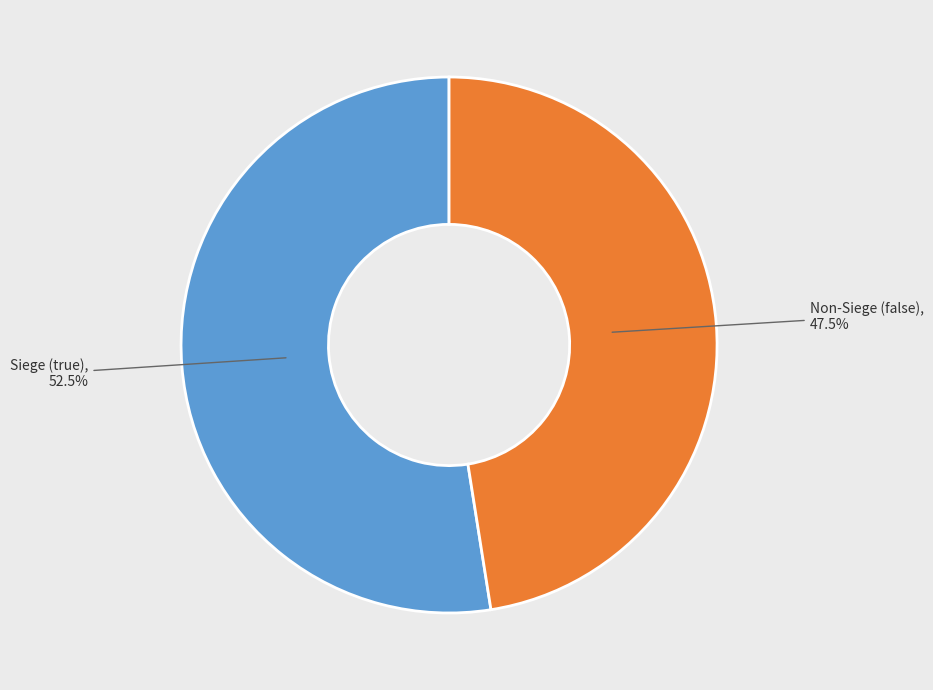

Is there a majority slice in this chart?

Yes